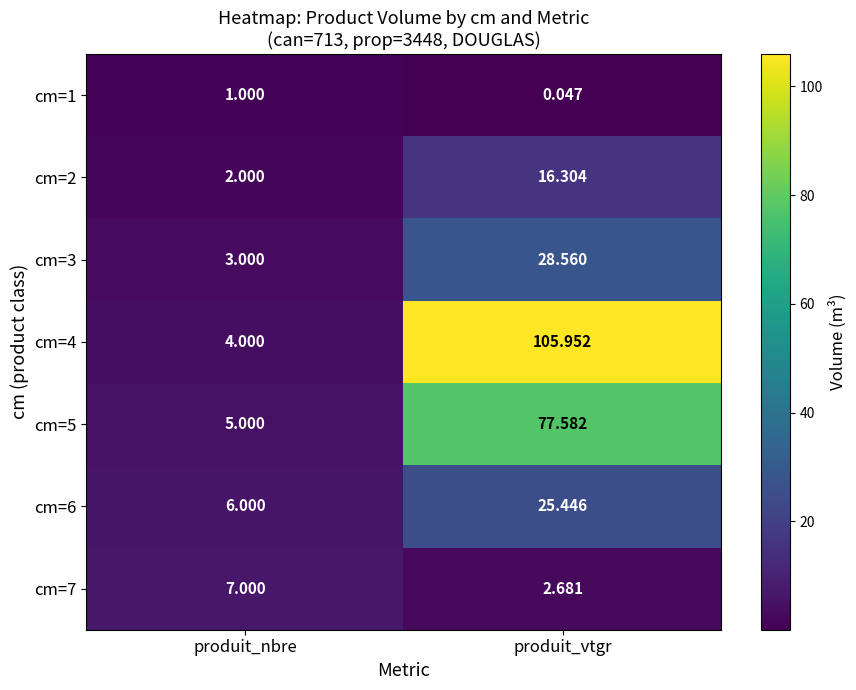

List the labels in order of cm=1 value, largest first.

produit_nbre, produit_vtgr